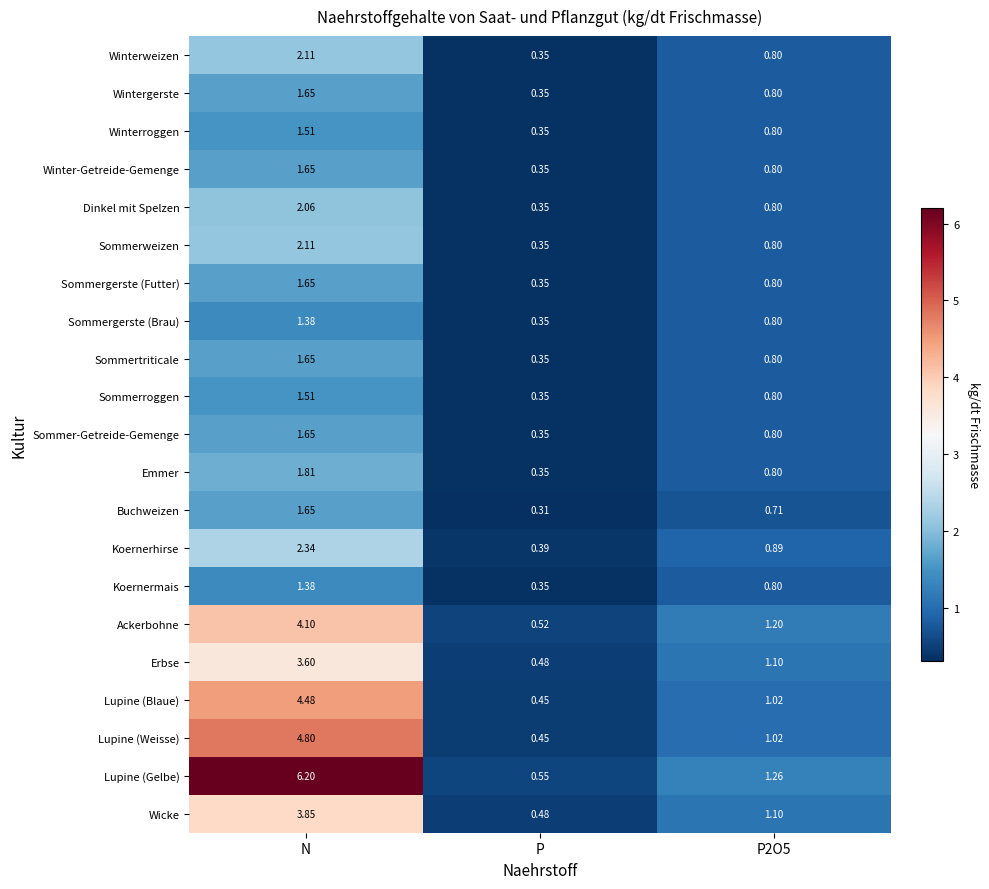

Which series changed the most between N and P2O5?

Lupine (Gelbe)